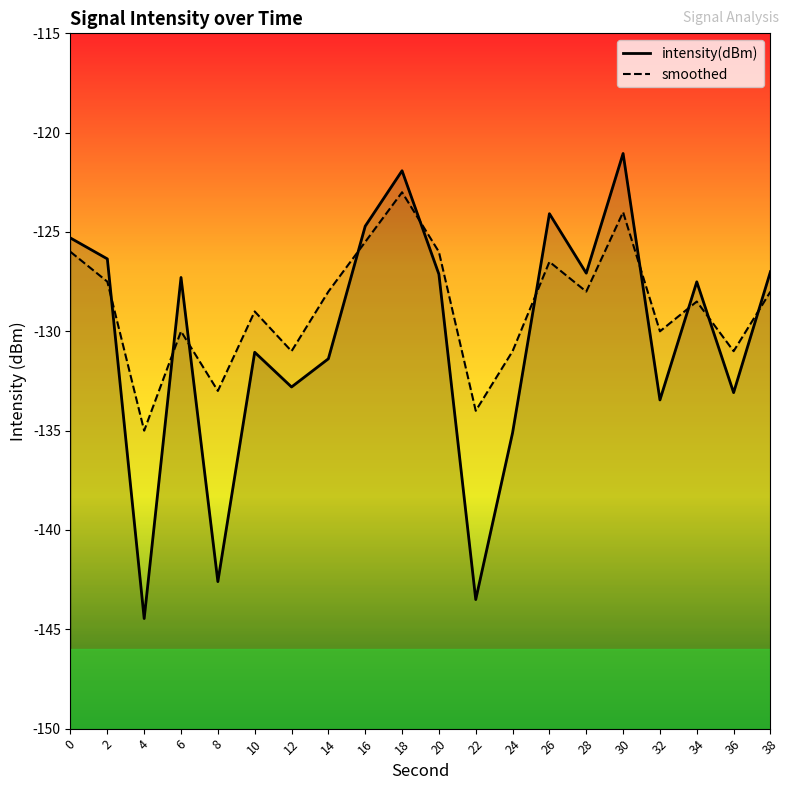

Rank the series by their average value, from lowest to highest.

intensity(dBm), smoothed